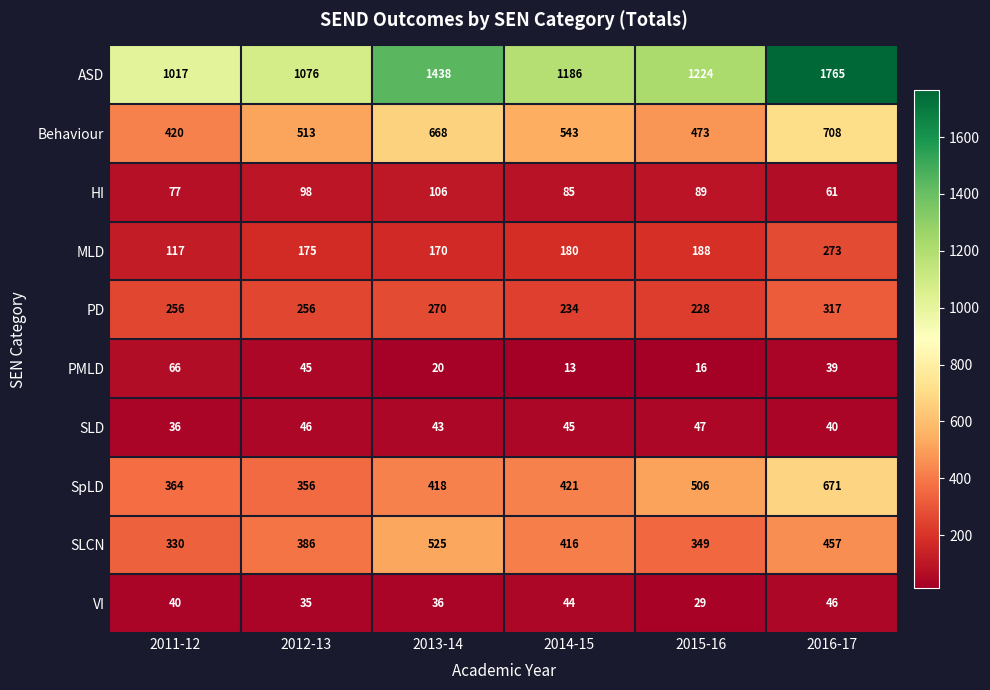

Which series changed the most between 2015-16 and 2016-17?

ASD